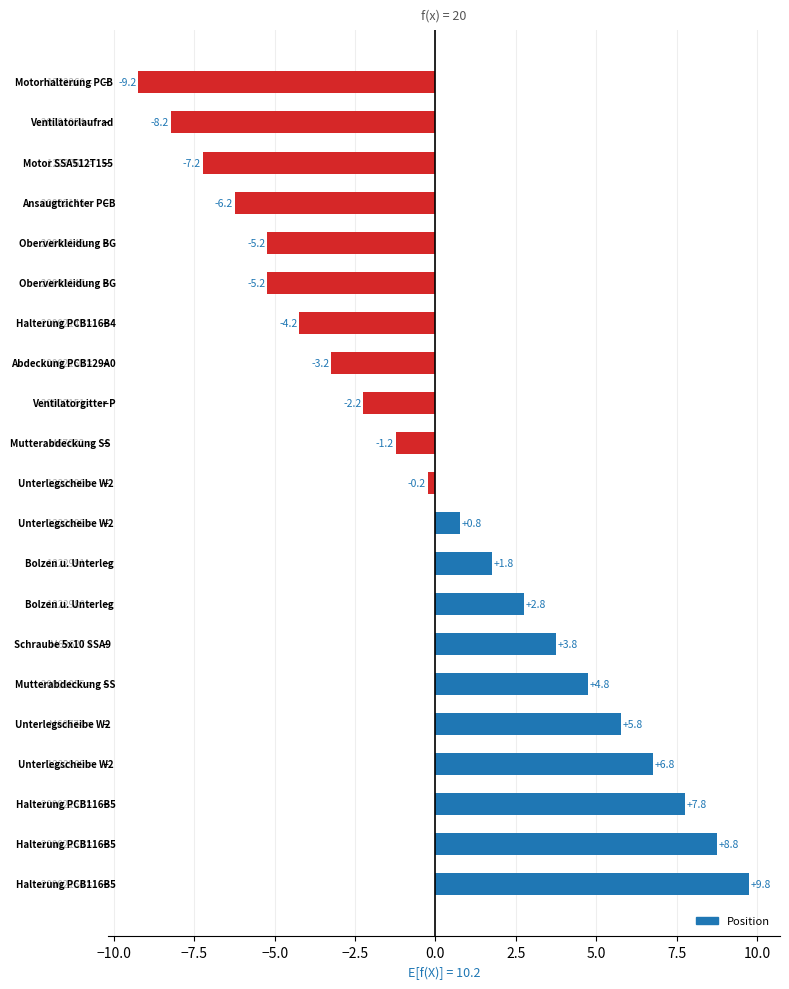

What is the difference between the maximum and second lowest values?

18.0